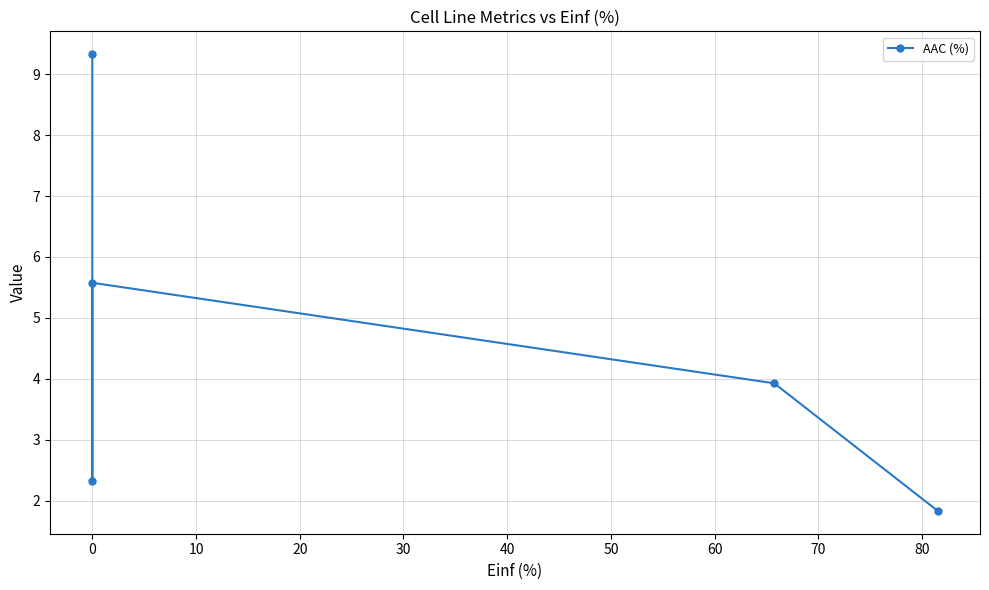

Is it true that the value at −10 is 0.6?

False